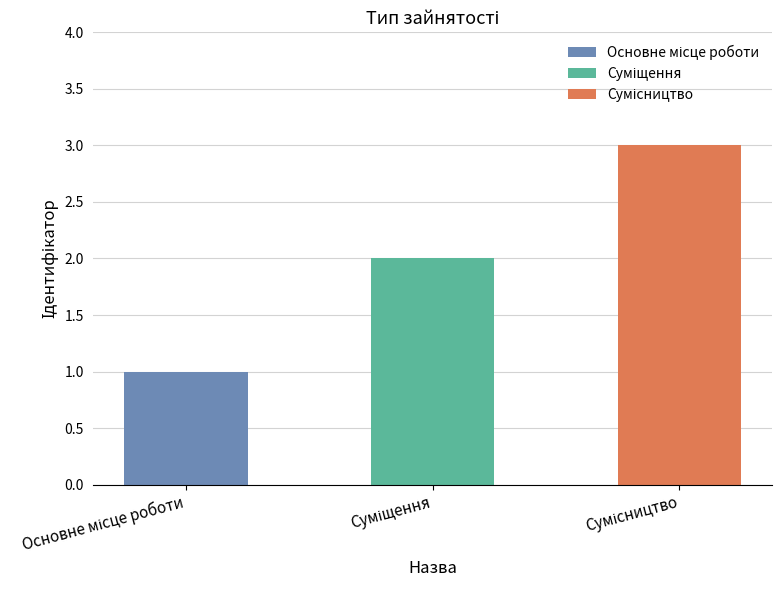

How many data points are above 2?

1